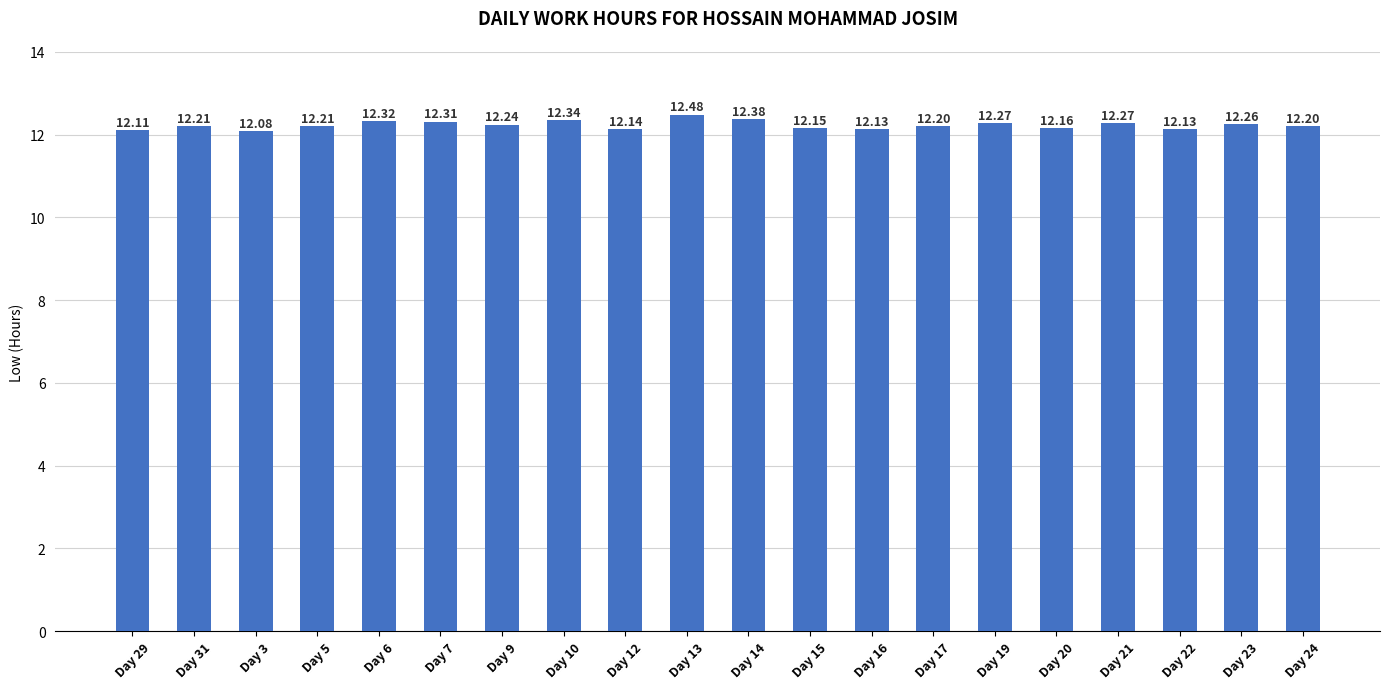

Are the bars grouped side by side (vs. stacked)?

No